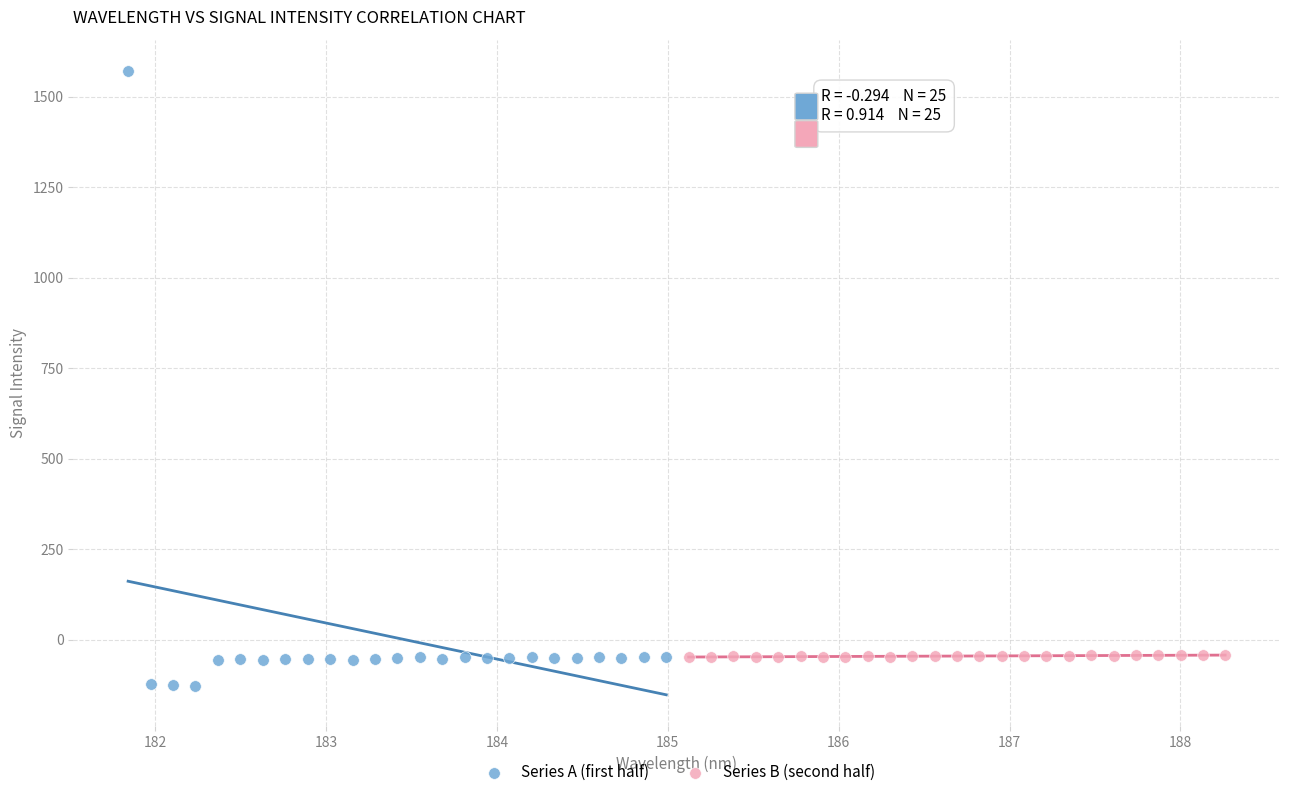

Which series contains the highest Y value?

Series A (first half)